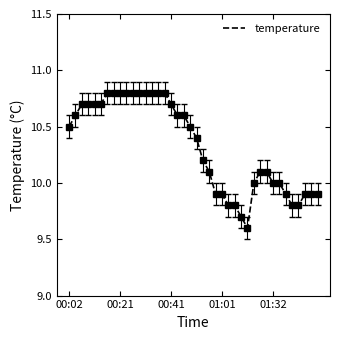

What is the smallest value displayed?

9.6